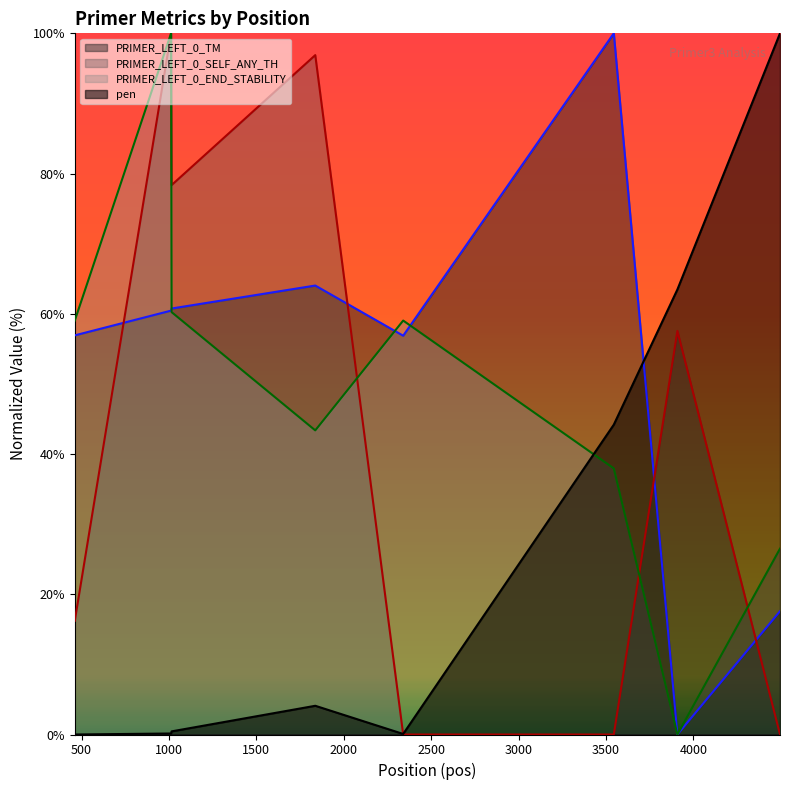

What is the difference between the maximum and minimum values in the pen series?

100.0